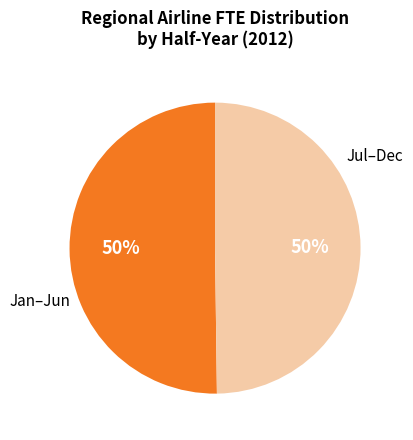

To the nearest percent, what is the average slice percentage?

50%